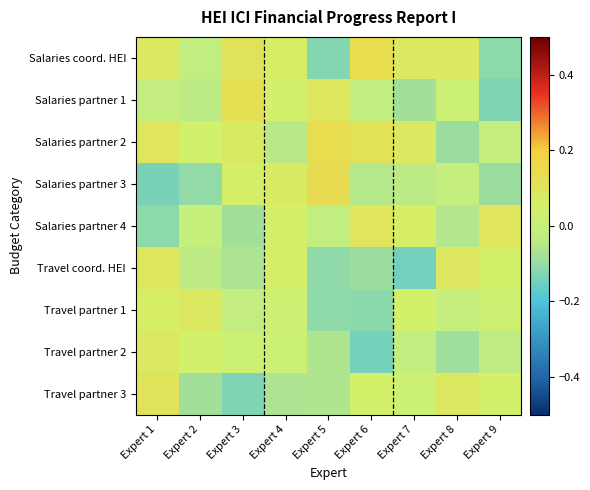

Reading left to right, transcribe all the data shown in this chart.

Salaries coord. HEI: Expert 1=0.1	Expert 2=-0.0	Expert 3=0.1	Expert 4=0.1	Expert 5=-0.1	Expert 6=0.1	Expert 7=0.1	Expert 8=0.1	Expert 9=-0.1
Salaries partner 1: Expert 1=-0.0	Expert 2=-0.0	Expert 3=0.1	Expert 4=0.0	Expert 5=0.1	Expert 6=-0.0	Expert 7=-0.1	Expert 8=0.0	Expert 9=-0.1
Salaries partner 2: Expert 1=0.1	Expert 2=0.0	Expert 3=0.1	Expert 4=-0.0	Expert 5=0.1	Expert 6=0.1	Expert 7=0.1	Expert 8=-0.1	Expert 9=-0.0
Salaries partner 3: Expert 1=-0.1	Expert 2=-0.1	Expert 3=0.1	Expert 4=0.1	Expert 5=0.1	Expert 6=-0.1	Expert 7=-0.0	Expert 8=-0.0	Expert 9=-0.1
Salaries partner 4: Expert 1=-0.1	Expert 2=-0.0	Expert 3=-0.1	Expert 4=0.1	Expert 5=-0.0	Expert 6=0.1	Expert 7=0.1	Expert 8=-0.1	Expert 9=0.1
Travel coord. HEI: Expert 1=0.1	Expert 2=-0.0	Expert 3=-0.1	Expert 4=0.1	Expert 5=-0.1	Expert 6=-0.1	Expert 7=-0.1	Expert 8=0.1	Expert 9=0.0
Travel partner 1: Expert 1=0.1	Expert 2=0.1	Expert 3=-0.0	Expert 4=0.0	Expert 5=-0.1	Expert 6=-0.1	Expert 7=0.1	Expert 8=-0.0	Expert 9=0.0
Travel partner 2: Expert 1=0.1	Expert 2=0.0	Expert 3=0.0	Expert 4=0.0	Expert 5=-0.1	Expert 6=-0.1	Expert 7=-0.0	Expert 8=-0.1	Expert 9=-0.0
Travel partner 3: Expert 1=0.1	Expert 2=-0.1	Expert 3=-0.1	Expert 4=-0.1	Expert 5=-0.1	Expert 6=0.0	Expert 7=0.0	Expert 8=0.1	Expert 9=0.0